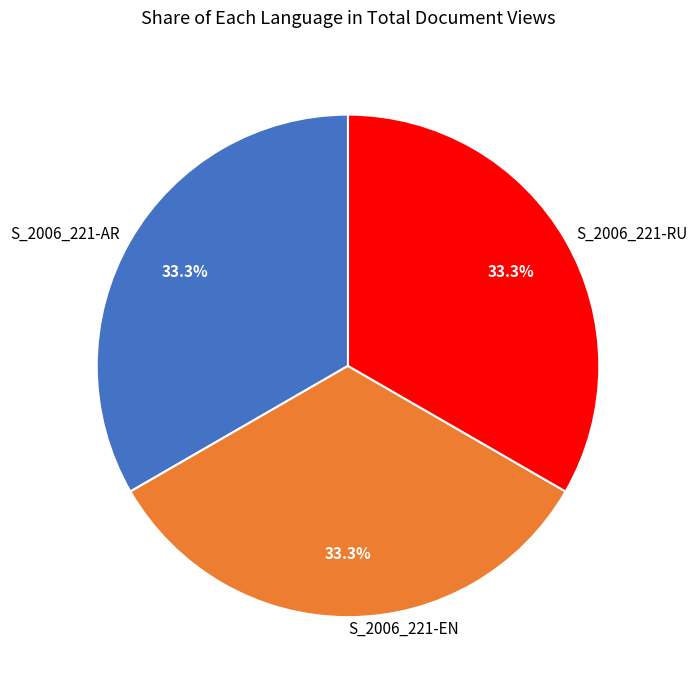

How many slices are in this pie chart?

3